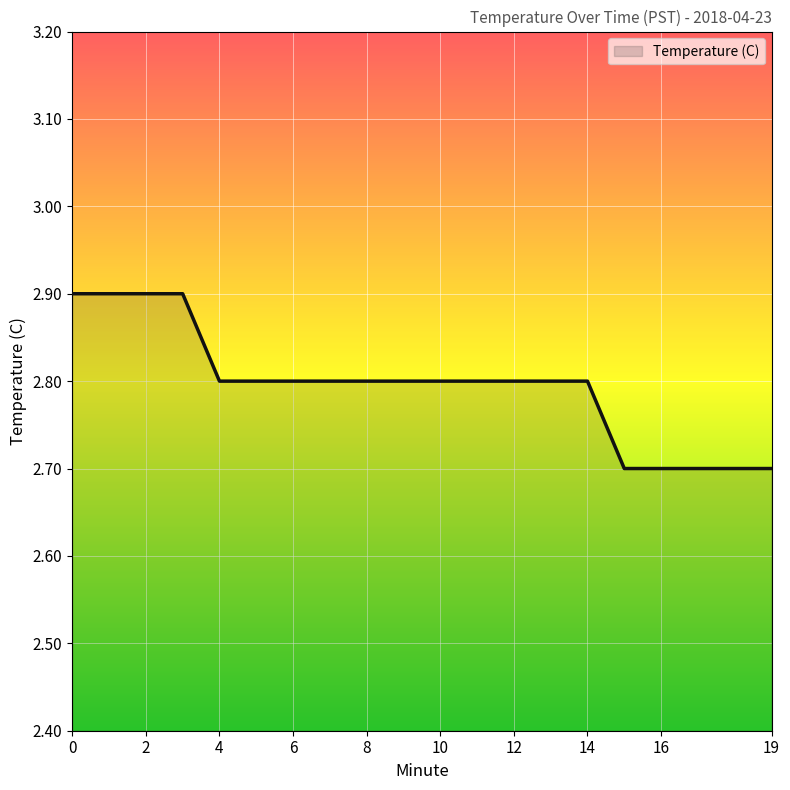

Reading left to right, what are all the values shown in this chart?

2.9	2.9	2.9	2.9	2.8	2.8	2.8	2.8	2.8	2.8	2.8	2.8	2.8	2.8	2.8	2.7	2.7	2.7	2.7	2.7